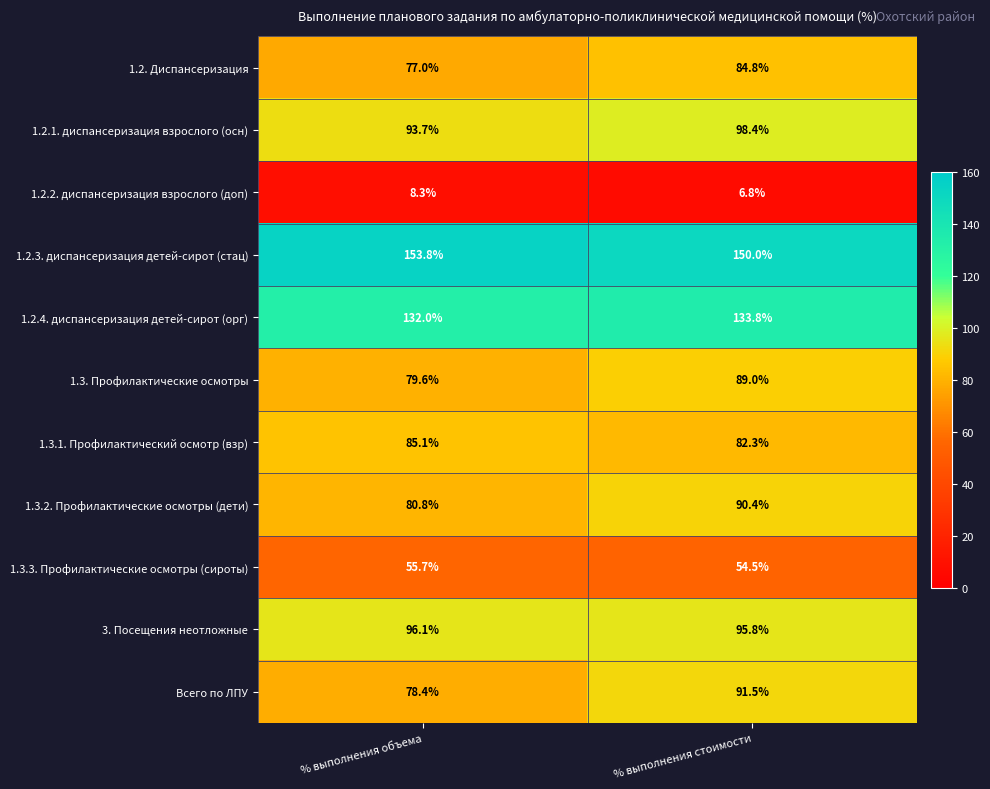

What is the difference between the 1.2.1. диспансеризация взрослого (осн) values at % выполнения стоимости and % выполнения объема?

4.7